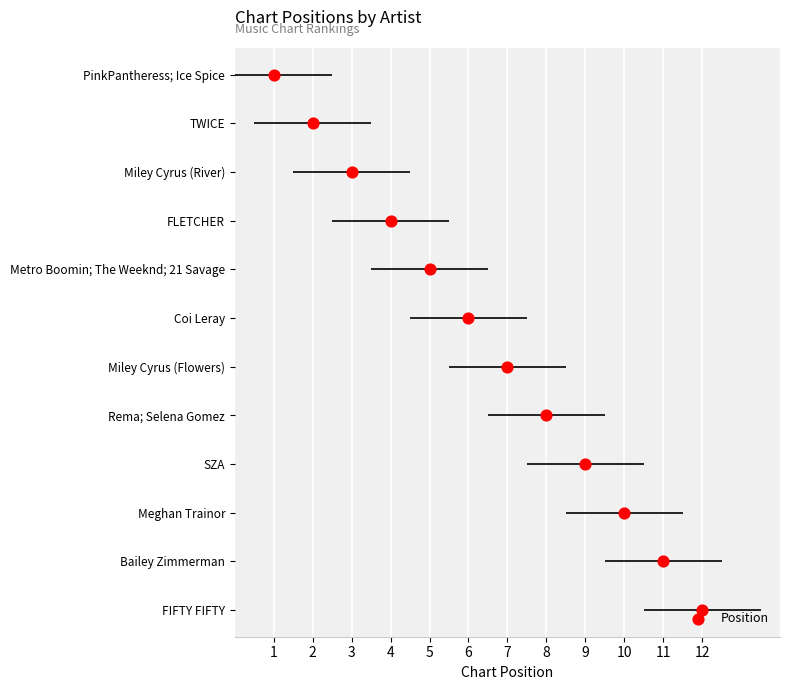

What is the change in value from 10 to 5?

+5